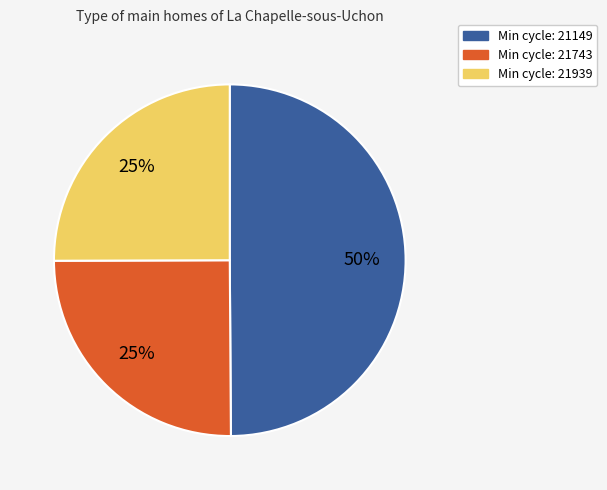

To the nearest percent, what is the average slice percentage?

33%